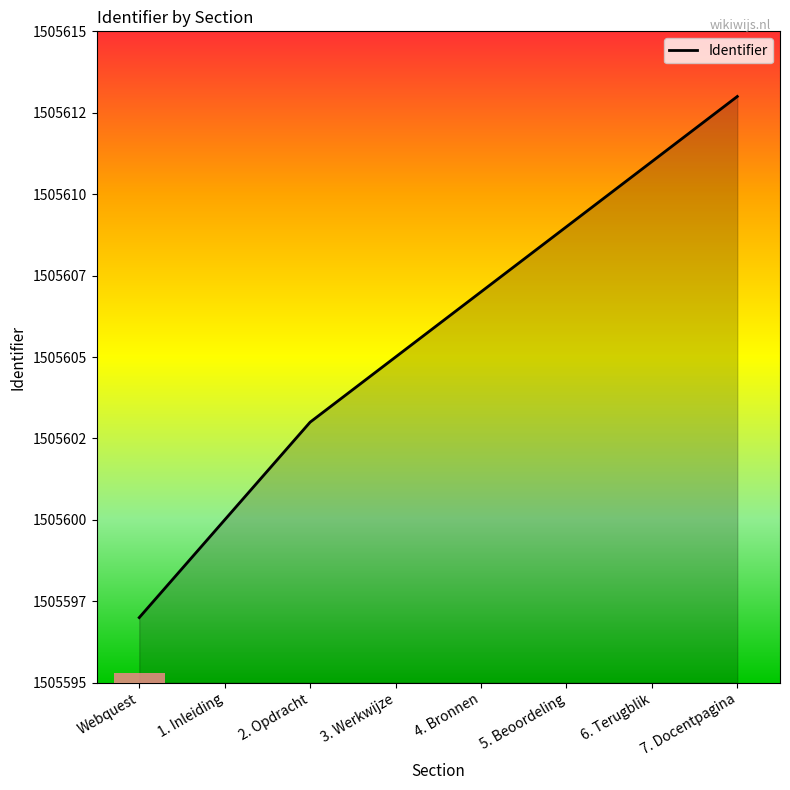

Count the values in the range 1505603 to 1505611.

5